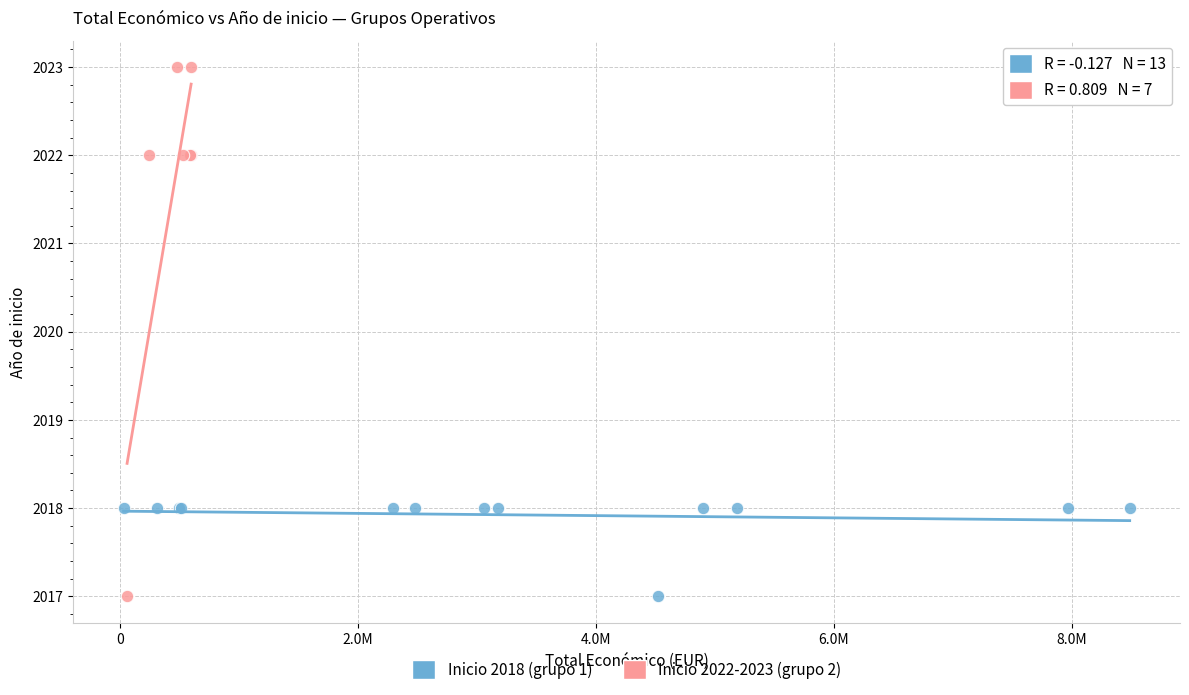

Which series has the widest spread of Y values?

Inicio 2022-2023 (grupo 2)